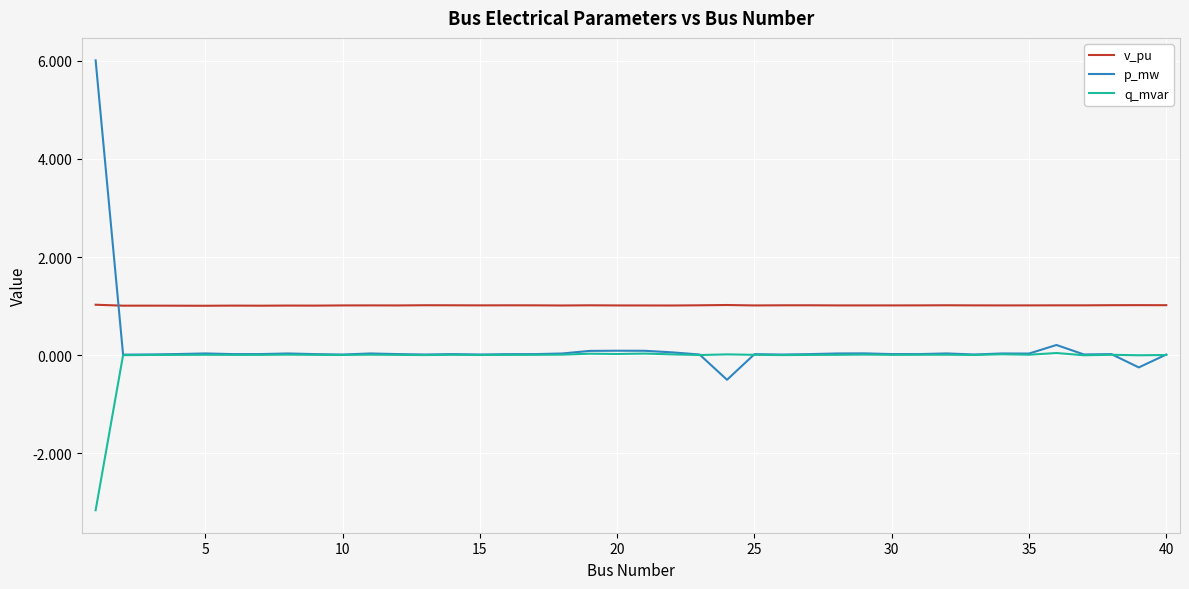

What is the greatest value displayed?

6.0